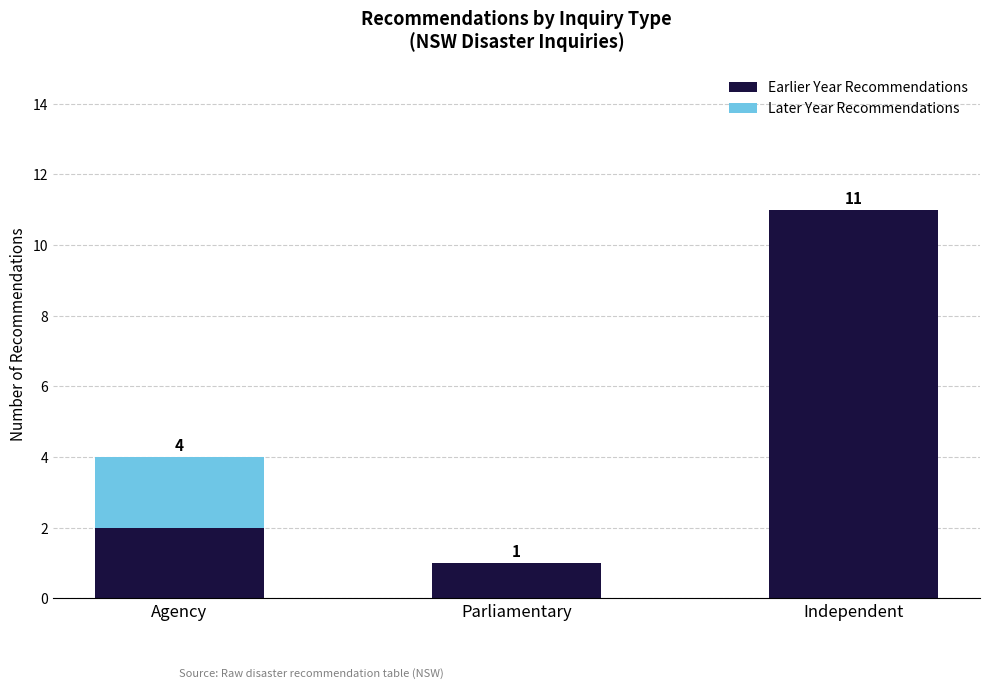

What is the average value of the Earlier Year Recommendations series?

5